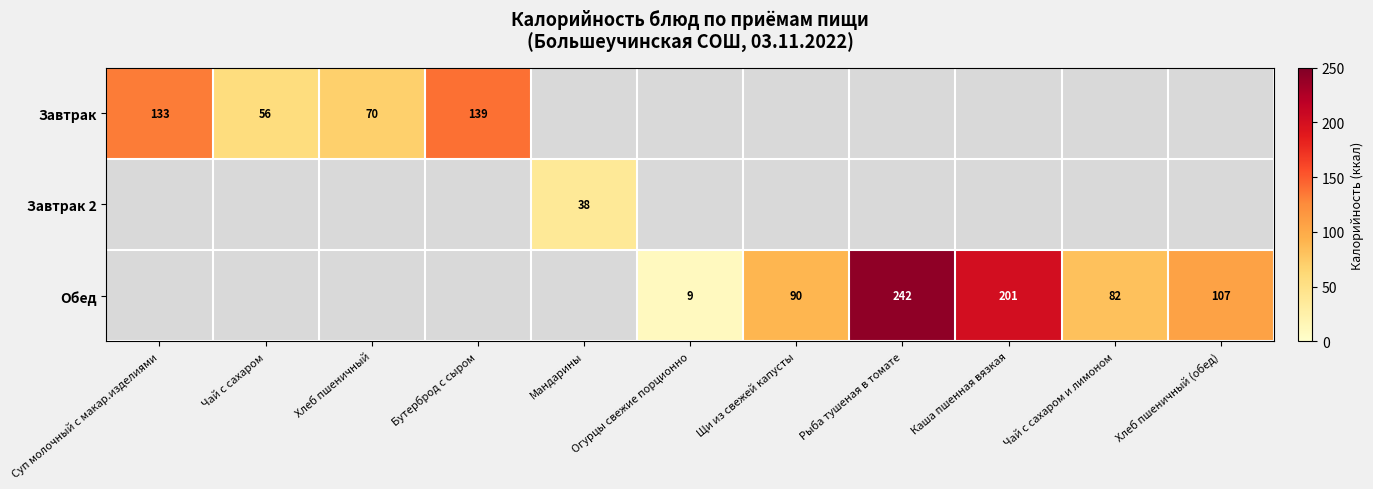

The Завтрак series shows 125 at Хлеб пшеничный. True or false?

False